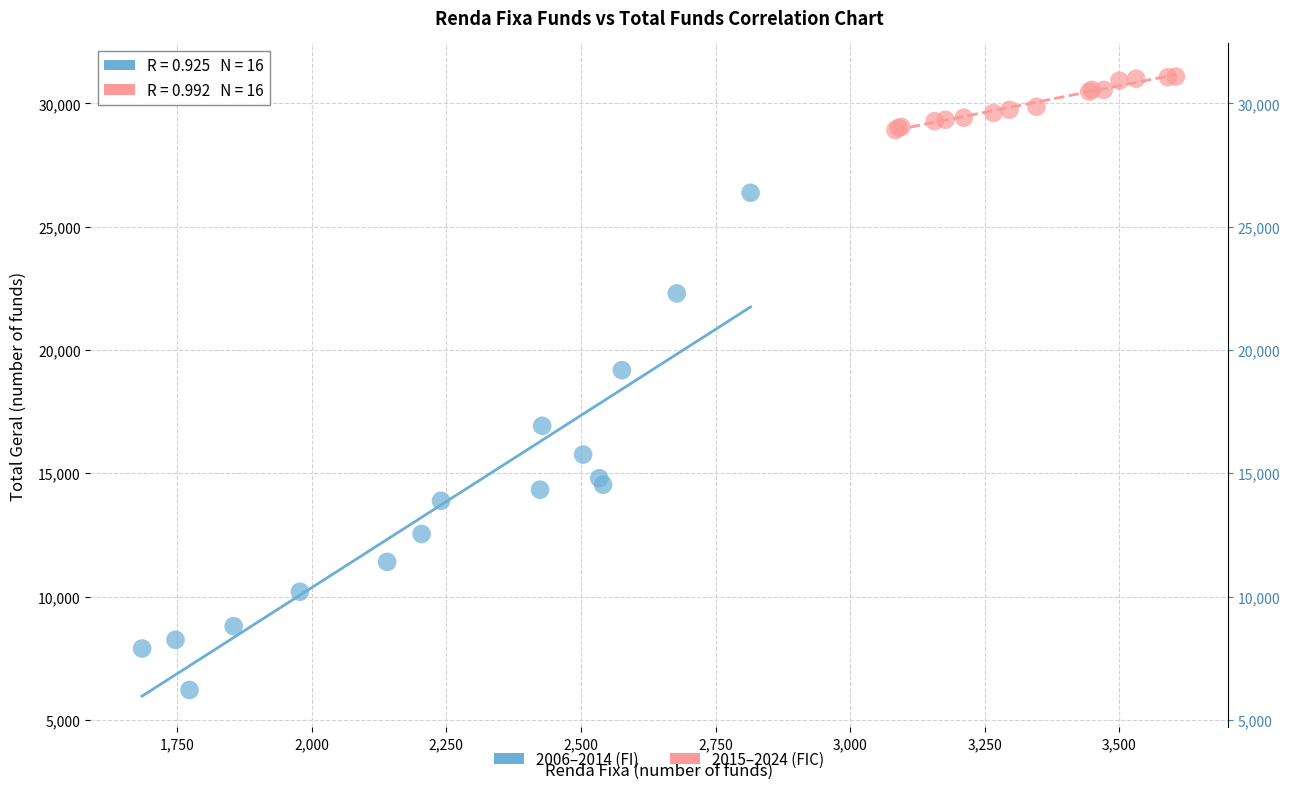

Which series reaches the maximum Y coordinate?

2015–2024 (FIC)